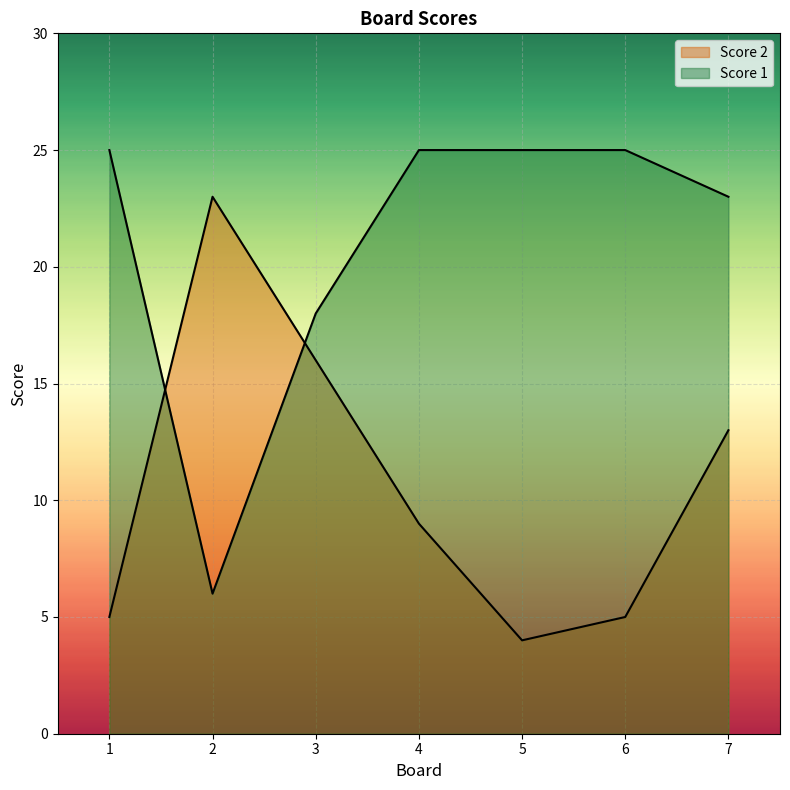

What are all the series names shown in the legend?

Score 2, Score 1